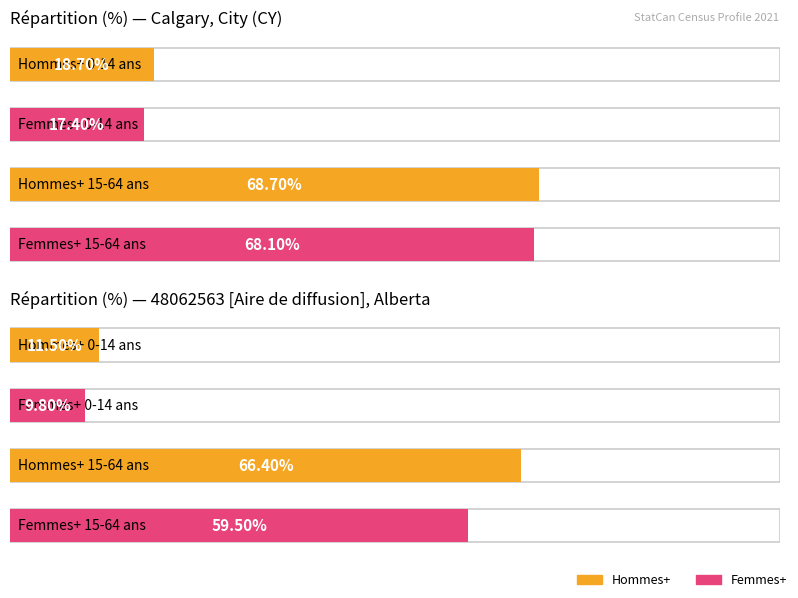

What is the sum of the Calgary - Maximum utilization values at 15 à 64 ans and 0 à 14 ans?

85.5